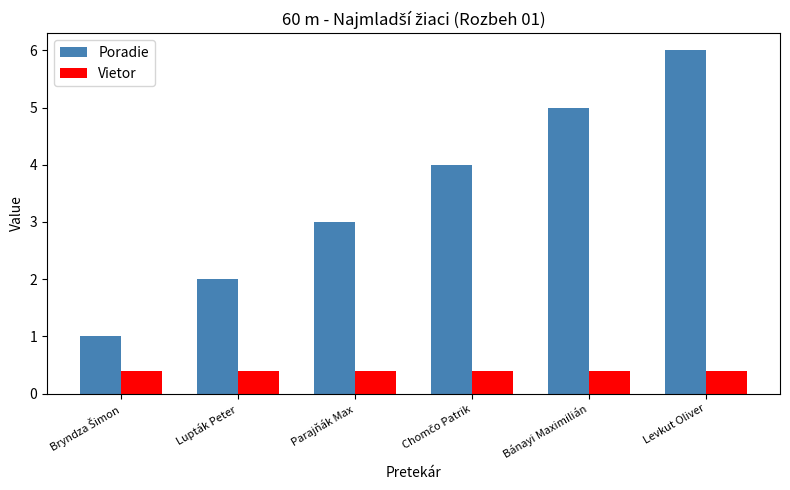

At Bánayi Maximilián, list the series in order from smallest to largest.

Vietor, Poradie